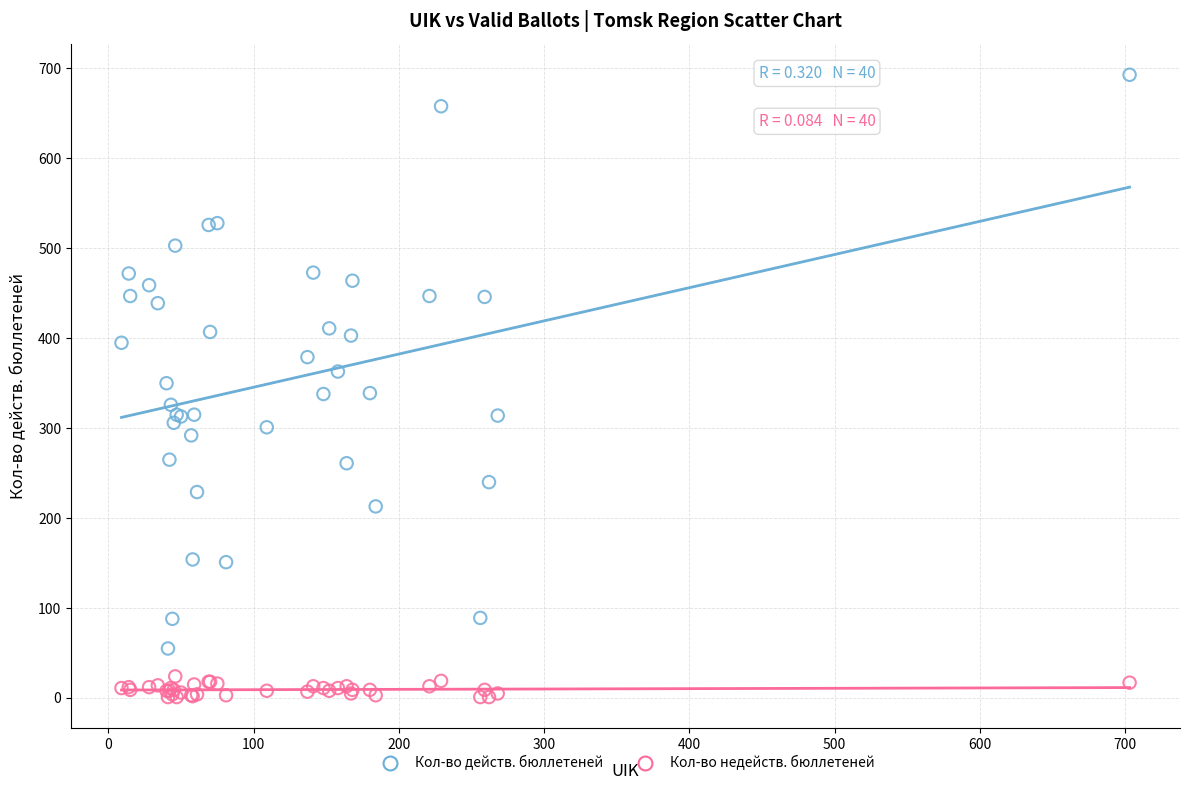

Which series contains the lowest Y value?

Кол-во недейств. бюллетеней